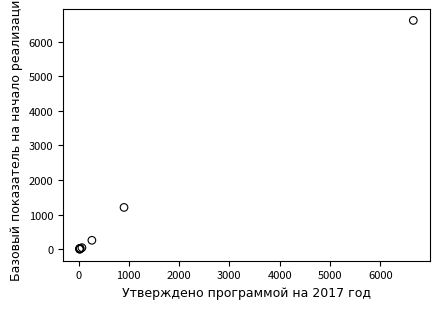

What Y value in the scatter plot is closest to 3307?

1210.0